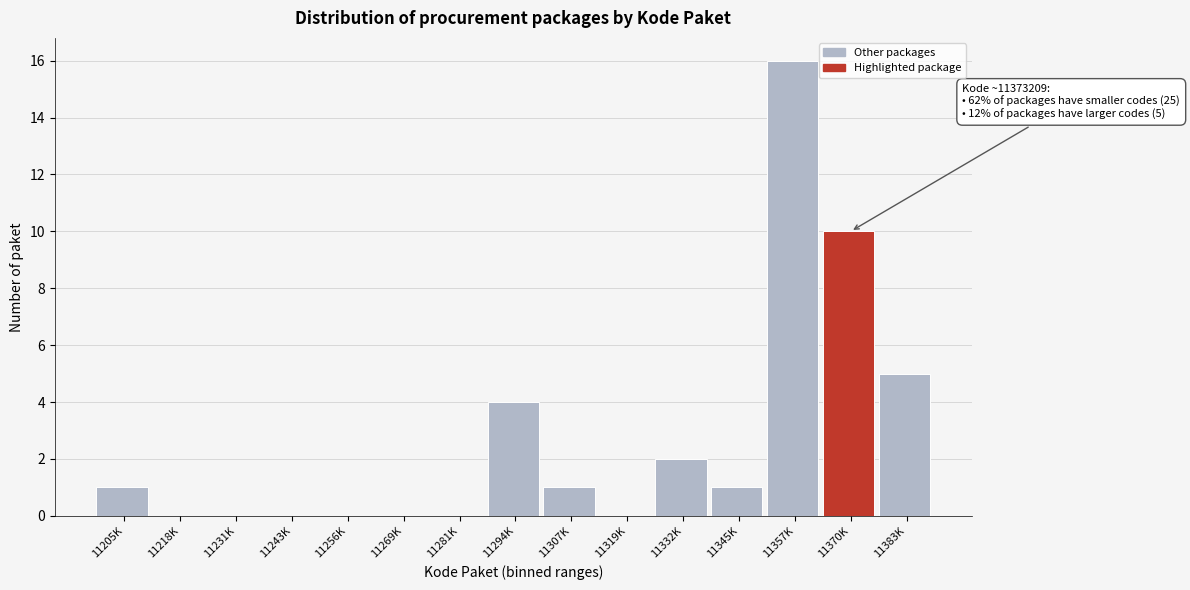

Reading right to left, what are all the values shown in this chart?

11383K=5	11370K=10	11357K=16	11345K=1	11332K=2	11319K=0	11307K=1	11294K=4	11281K=0	11269K=0	11256K=0	11243K=0	11231K=0	11218K=0	11205K=1